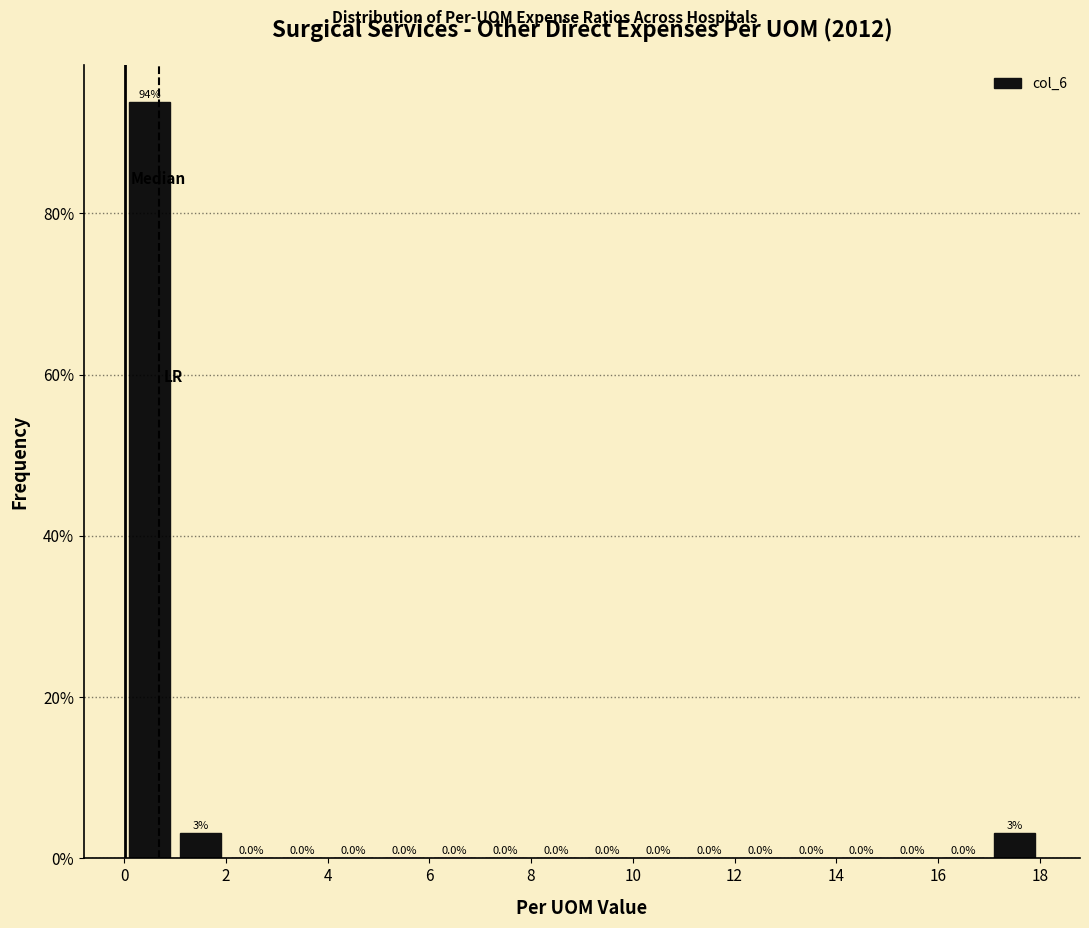

Over which range of the x-axis is the bar tallest?

0 to 1